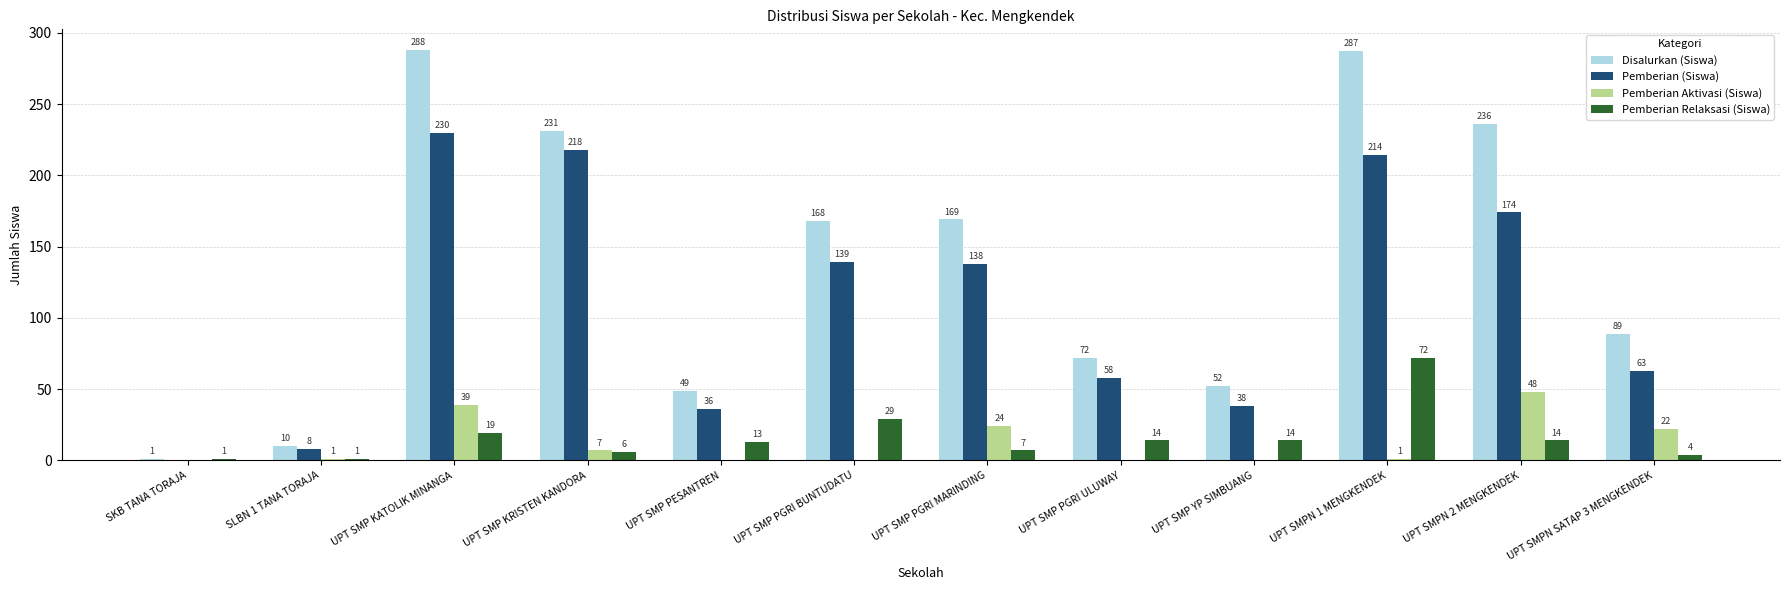

What is the sum of the Pemberian Aktivasi (Siswa) values at UPT SMPN SATAP 3 MENGKENDEK and SLBN 1 TANA TORAJA?

23